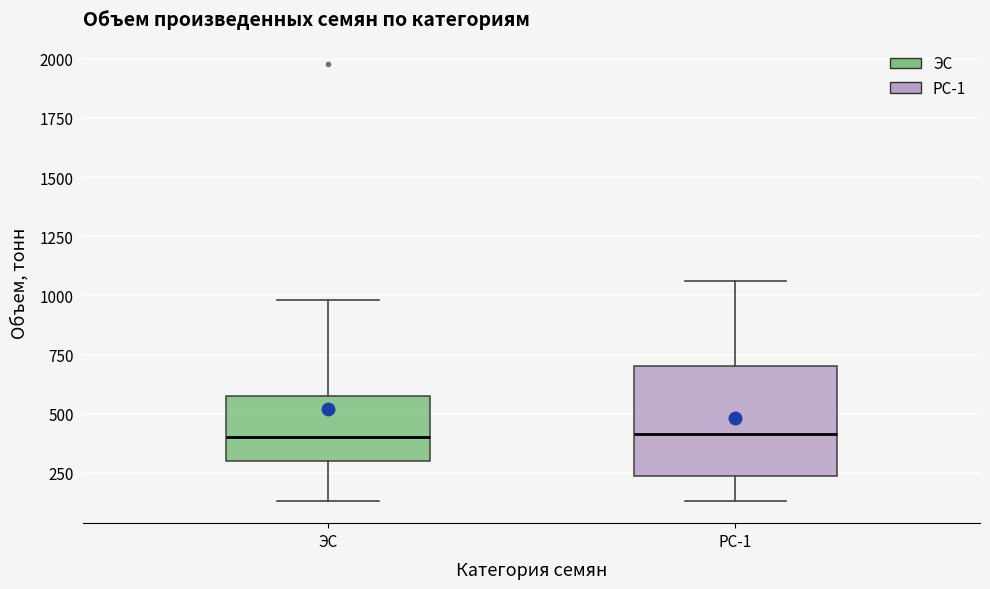

Reading left to right, transcribe this box plot: for each box, give where its median line is, the range the box spans, and where its two whiskers end, as read against the y-axis. The values are not printed on the chart, so give them approximately, as read against the axis.

ЭС: median 400, box 300 to 600, whiskers 150 to 1000
РС-1: median 400, box 250 to 700, whiskers 150 to 1050